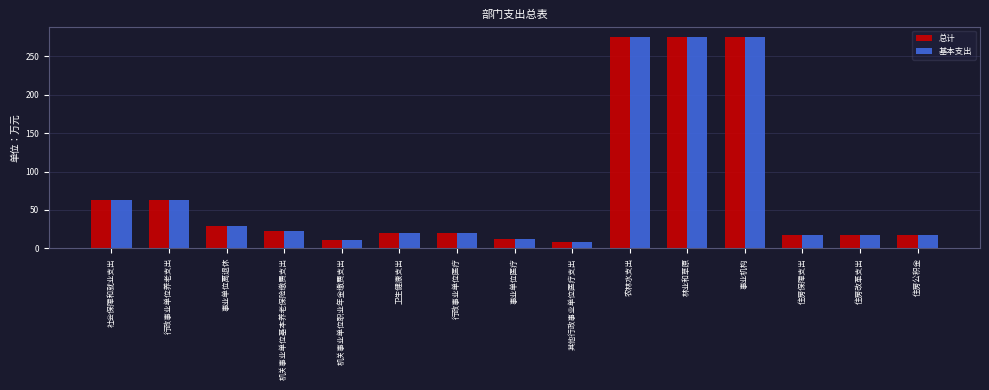

What is the total value across all series at 卫生健康支出?

38.9